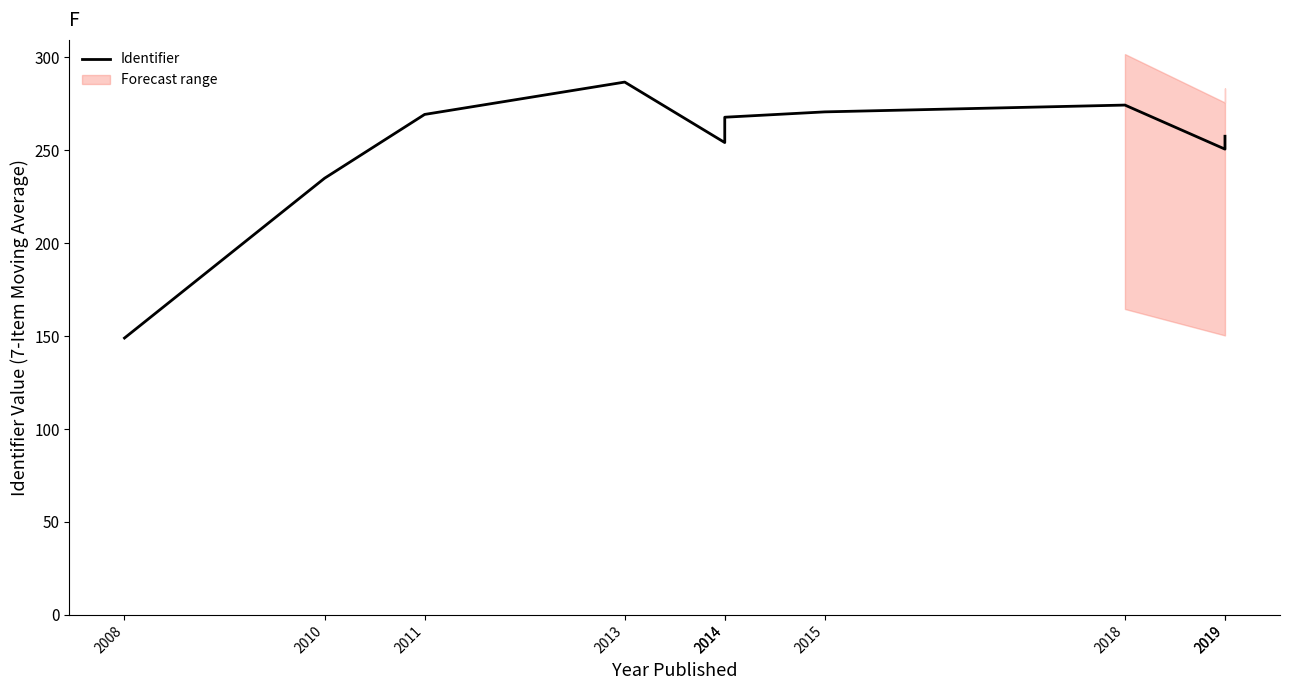

Where is the data nearest to the value 217?

2010